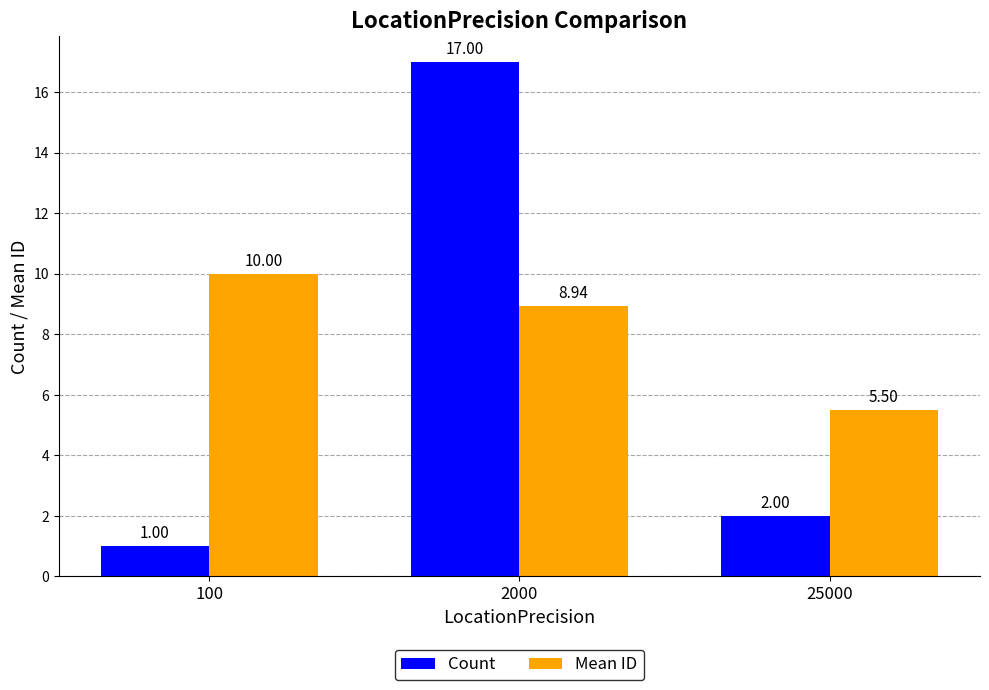

What is the value of the Mean ID bar at the 2nd from the left?

8.9